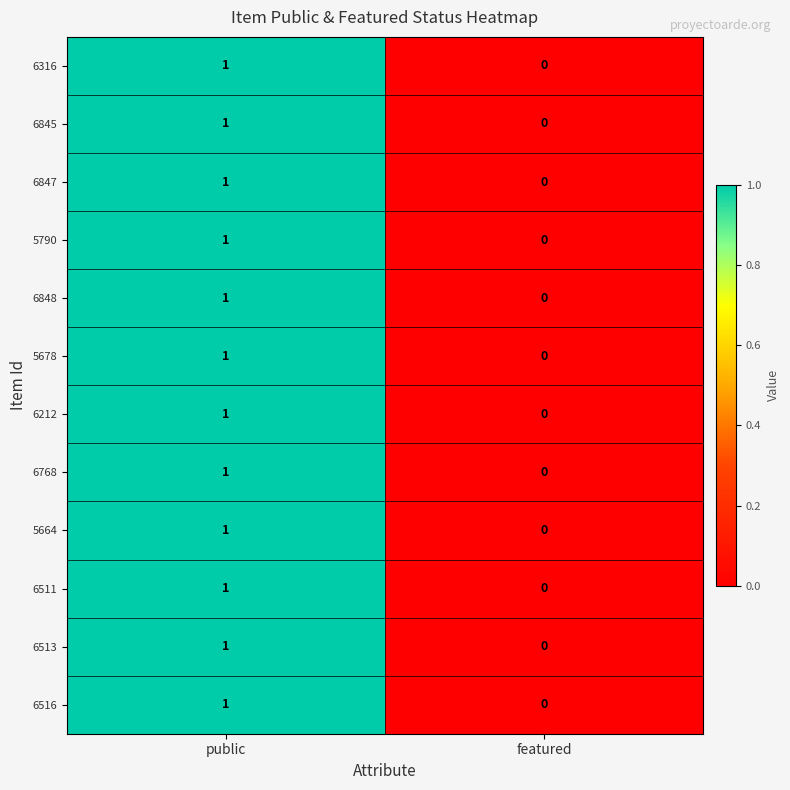

At which label is 6516 closest to 0?

featured